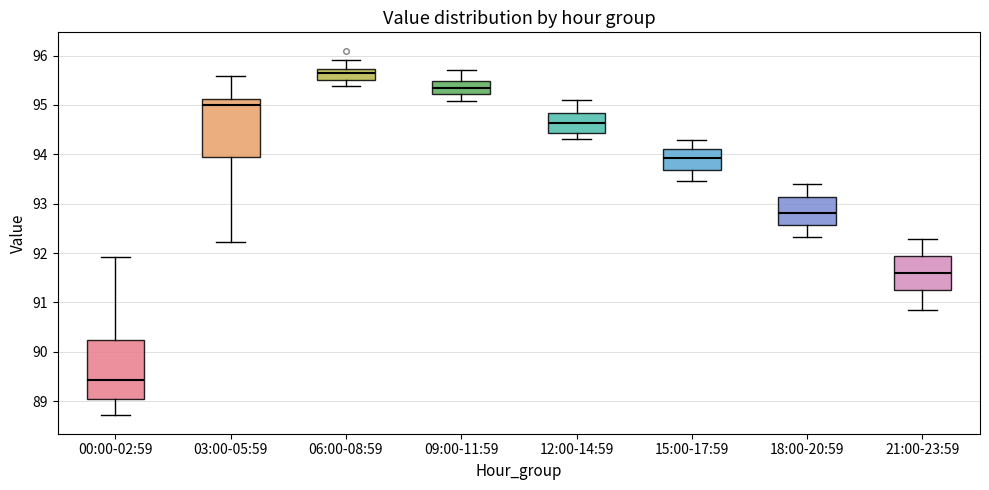

Reading left to right, transcribe this box plot: for each box, give where its median line is, the range the box spans, and where its two whiskers end, as read against the y-axis. The values are not printed on the chart, so give them approximately, as read against the axis.

00:00-02:59: median 89.4, box 89.0 to 90.2, whiskers 88.7 to 91.9
03:00-05:59: median 95.0, box 93.9 to 95.1, whiskers 92.2 to 95.6
06:00-08:59: median 95.6, box 95.5 to 95.7, whiskers 95.4 to 95.9
09:00-11:59: median 95.3, box 95.2 to 95.5, whiskers 95.1 to 95.7
12:00-14:59: median 94.6, box 94.4 to 94.8, whiskers 94.3 to 95.1
15:00-17:59: median 93.9, box 93.7 to 94.1, whiskers 93.5 to 94.3
18:00-20:59: median 92.8, box 92.6 to 93.1, whiskers 92.3 to 93.4
21:00-23:59: median 91.6, box 91.3 to 91.9, whiskers 90.9 to 92.3